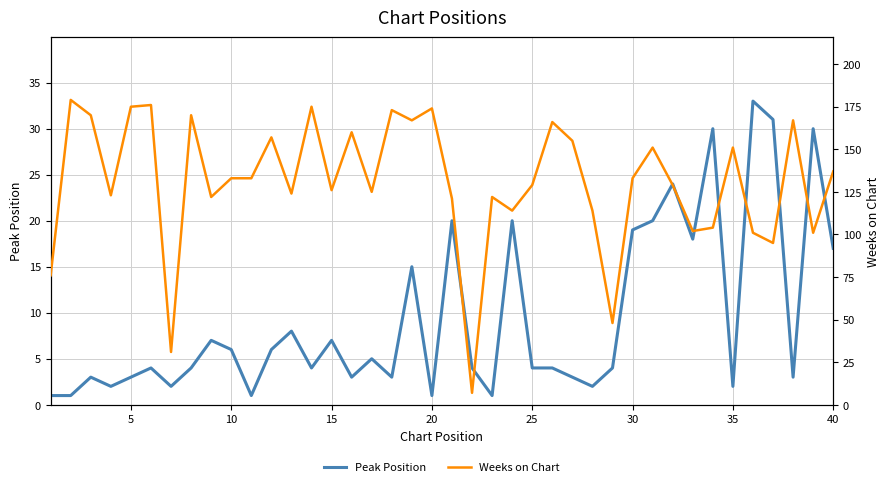

The value of Peak Position at 35 is 0. True or false?

False